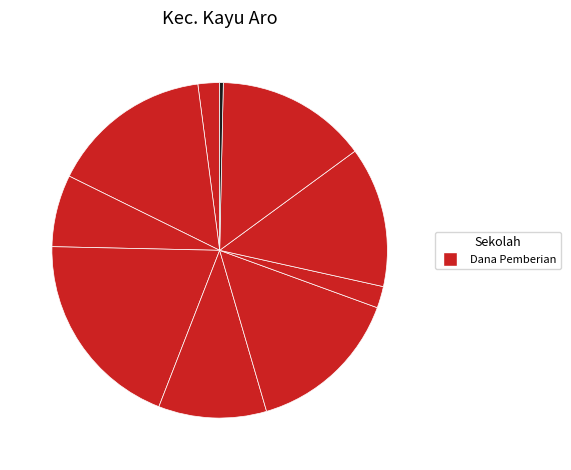

Which category has the biggest portion of the pie?

SD NEGERI 171III SUNGAI DALAM